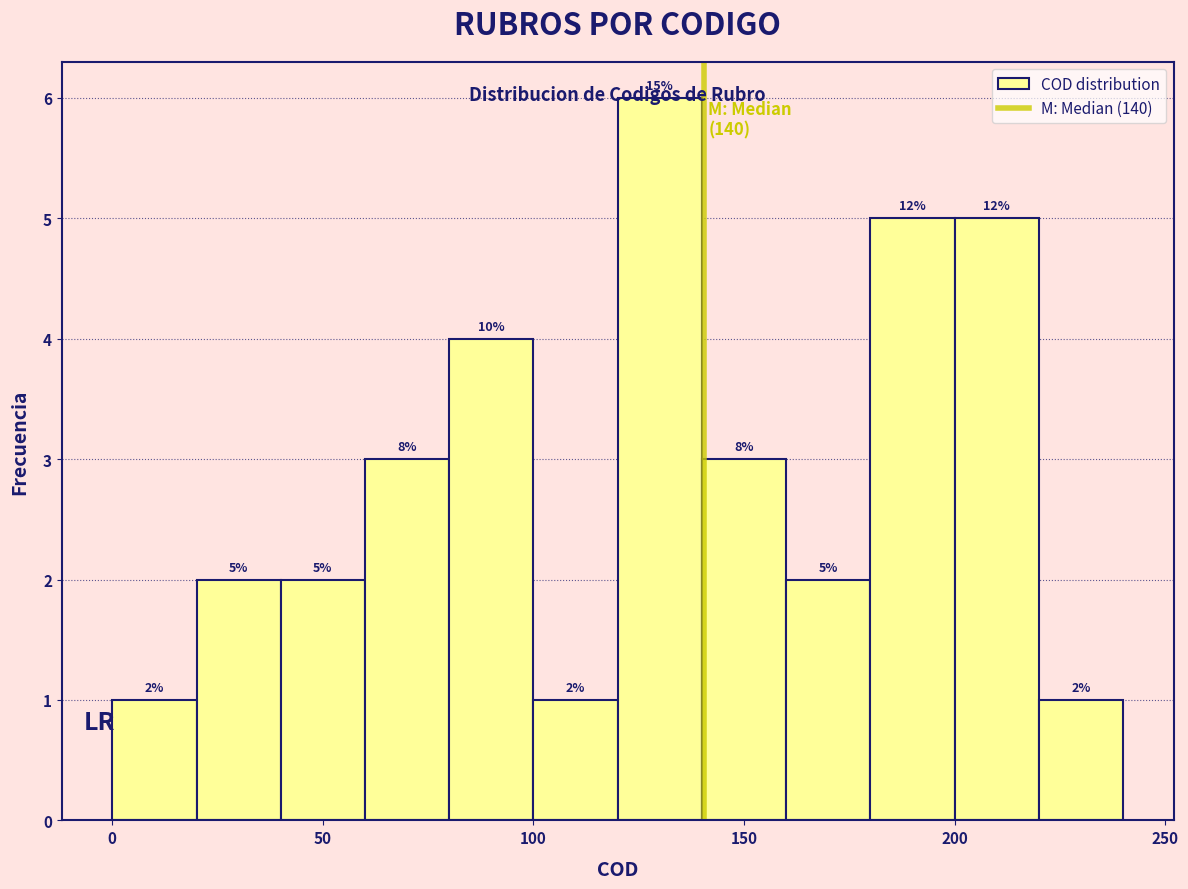

Over which range of the x-axis is the bar tallest?

120 to 140